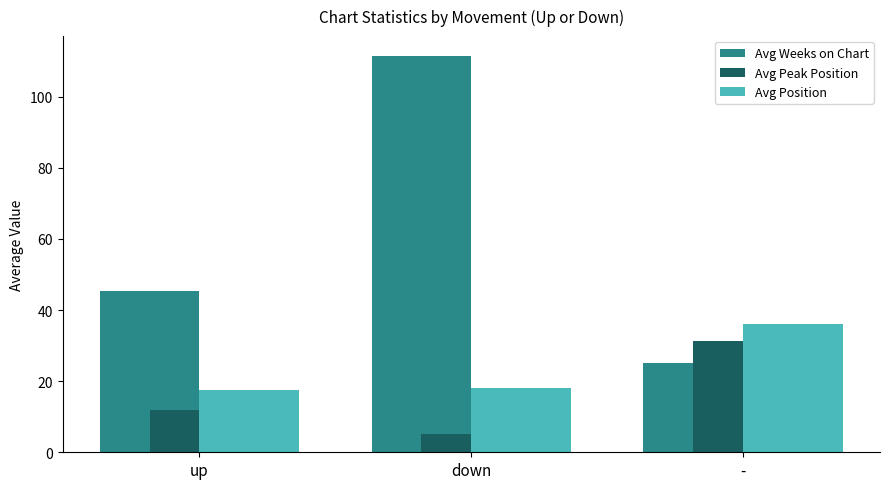

List the series in order of their overall mean, highest first.

Avg Weeks on Chart, Avg Position, Avg Peak Position